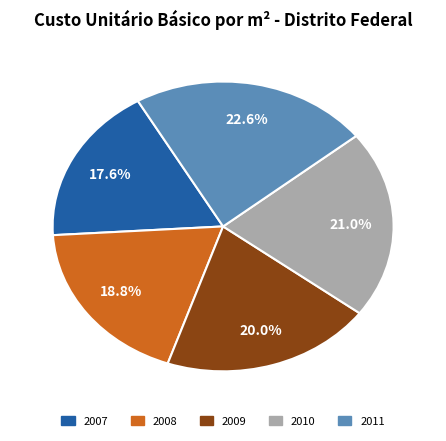

Rank the categories by value from highest to lowest.

2011, 2010, 2009, 2008, 2007